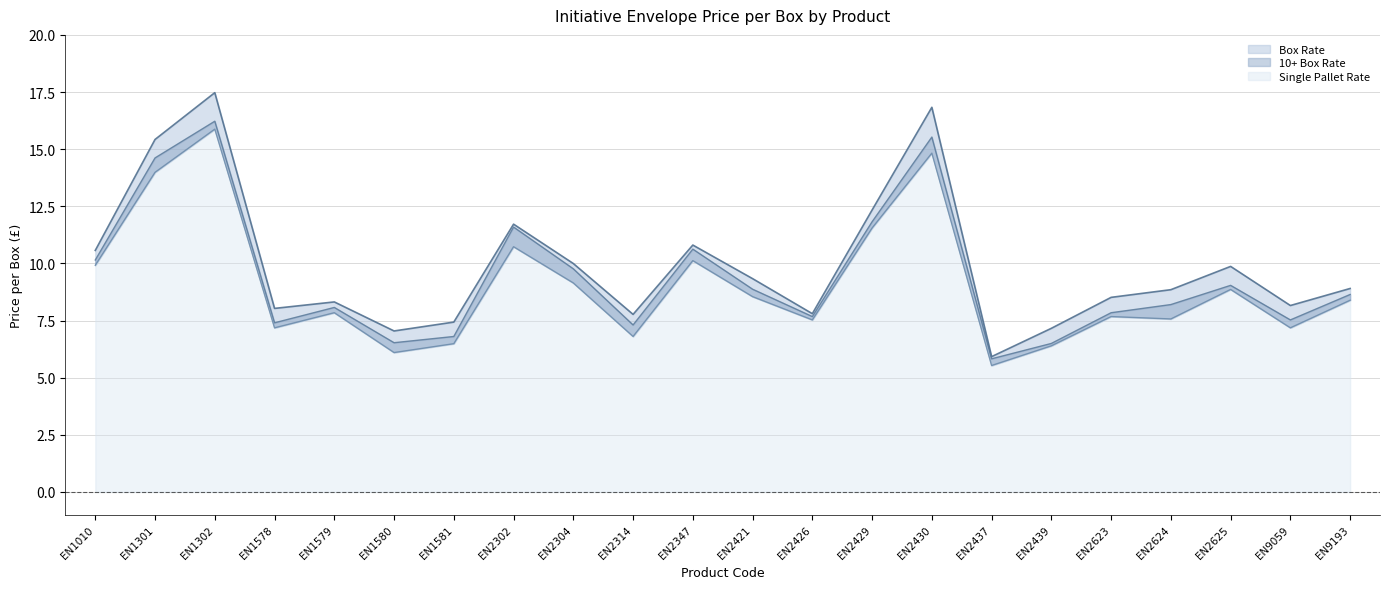

At which category is the sum across all series the highest?

EN1302